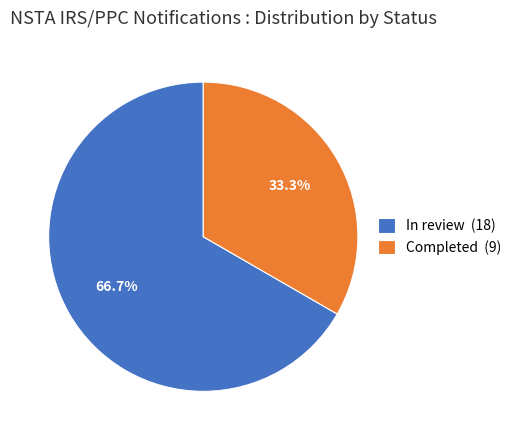

To the nearest percent, what percentage of the pie is Completed?

33%